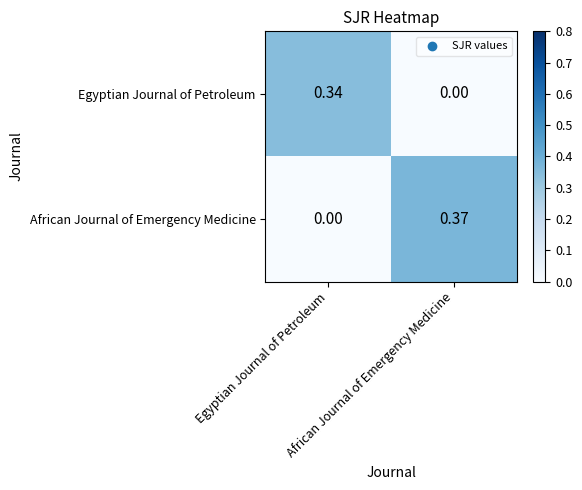

How many categories are shown in the chart?

2